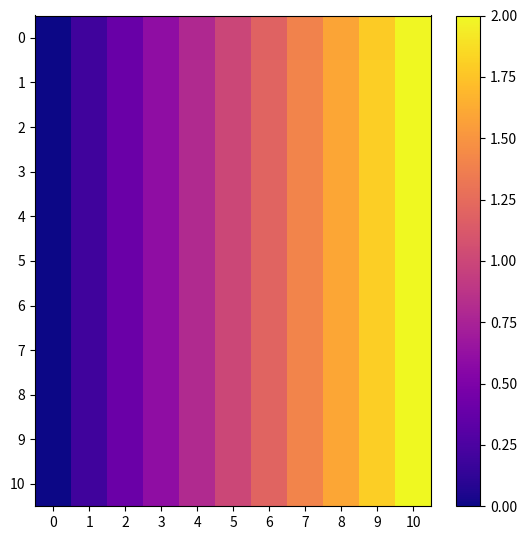

Reading left to right, list all the values displayed in this chart.

0: 0=0.0	1=0.2	2=0.4	3=0.6	4=0.8	5=1.0	6=1.2	7=1.4	8=1.6	9=1.8	10=2.0
1: 0=0.0	1=0.2	2=0.4	3=0.6	4=0.8	5=1.0	6=1.2	7=1.4	8=1.6	9=1.8	10=2.0
2: 0=0.0	1=0.2	2=0.4	3=0.6	4=0.8	5=1.0	6=1.2	7=1.4	8=1.6	9=1.8	10=2.0
3: 0=0.0	1=0.2	2=0.4	3=0.6	4=0.8	5=1.0	6=1.2	7=1.4	8=1.6	9=1.8	10=2.0
4: 0=0.0	1=0.2	2=0.4	3=0.6	4=0.8	5=1.0	6=1.2	7=1.4	8=1.6	9=1.8	10=2.0
5: 0=0.0	1=0.2	2=0.4	3=0.6	4=0.8	5=1.0	6=1.2	7=1.4	8=1.6	9=1.8	10=2.0
6: 0=0.0	1=0.2	2=0.4	3=0.6	4=0.8	5=1.0	6=1.2	7=1.4	8=1.6	9=1.8	10=2.0
7: 0=0.0	1=0.2	2=0.4	3=0.6	4=0.8	5=1.0	6=1.2	7=1.4	8=1.6	9=1.8	10=2.0
8: 0=0.0	1=0.2	2=0.4	3=0.6	4=0.8	5=1.0	6=1.2	7=1.4	8=1.6	9=1.8	10=2.0
9: 0=0.0	1=0.2	2=0.4	3=0.6	4=0.8	5=1.0	6=1.2	7=1.4	8=1.6	9=1.8	10=2.0
10: 0=0.0	1=0.2	2=0.4	3=0.6	4=0.8	5=1.0	6=1.2	7=1.4	8=1.6	9=1.8	10=2.0